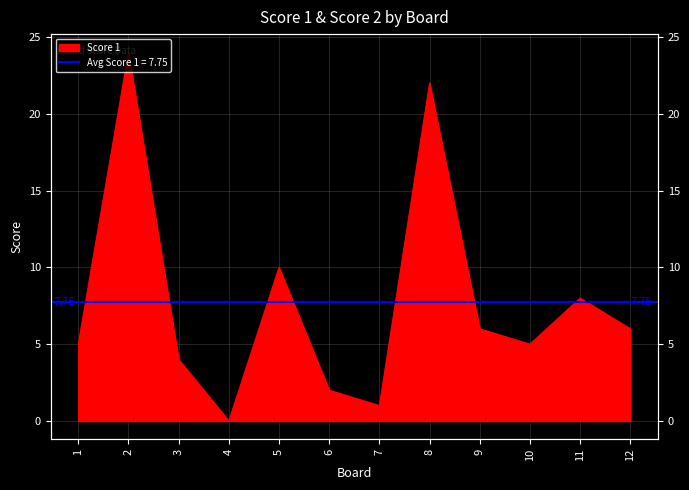

How many distinct data groups are displayed?

1